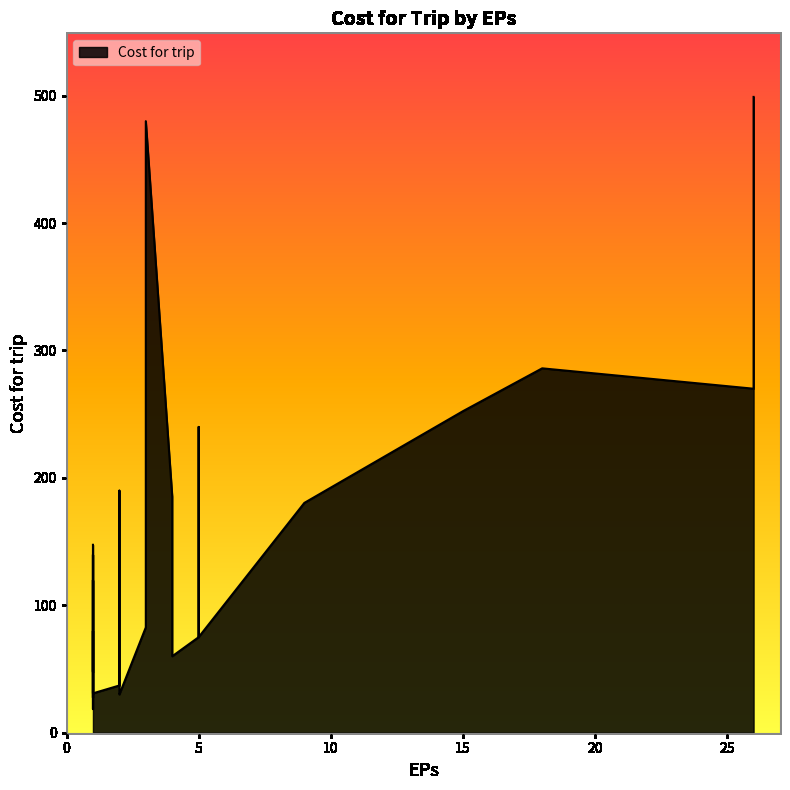

How many lines are shown in the chart?

1